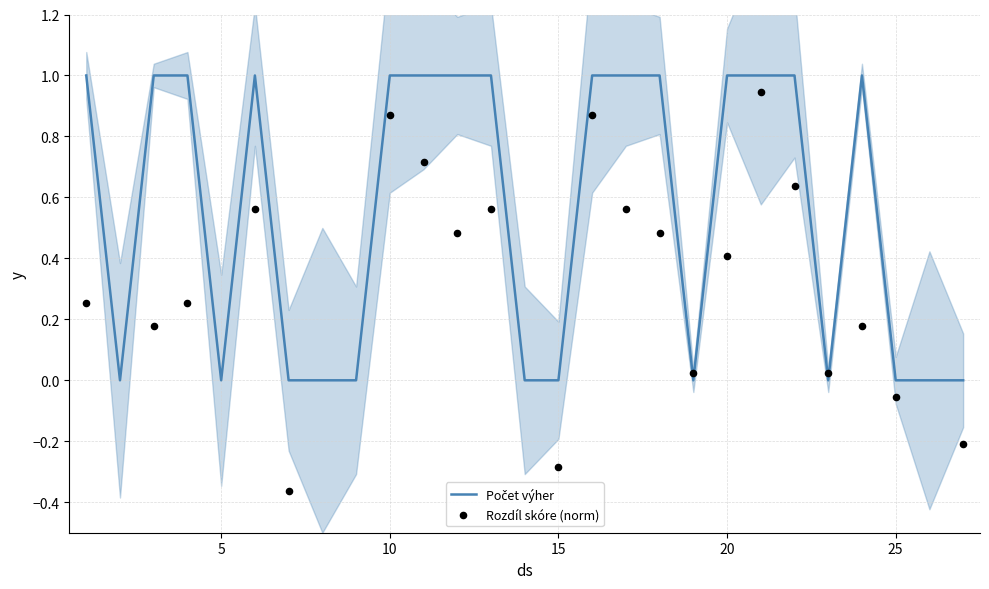

Which series has the largest Y range (max minus min)?

Rozdíl skóre (norm)